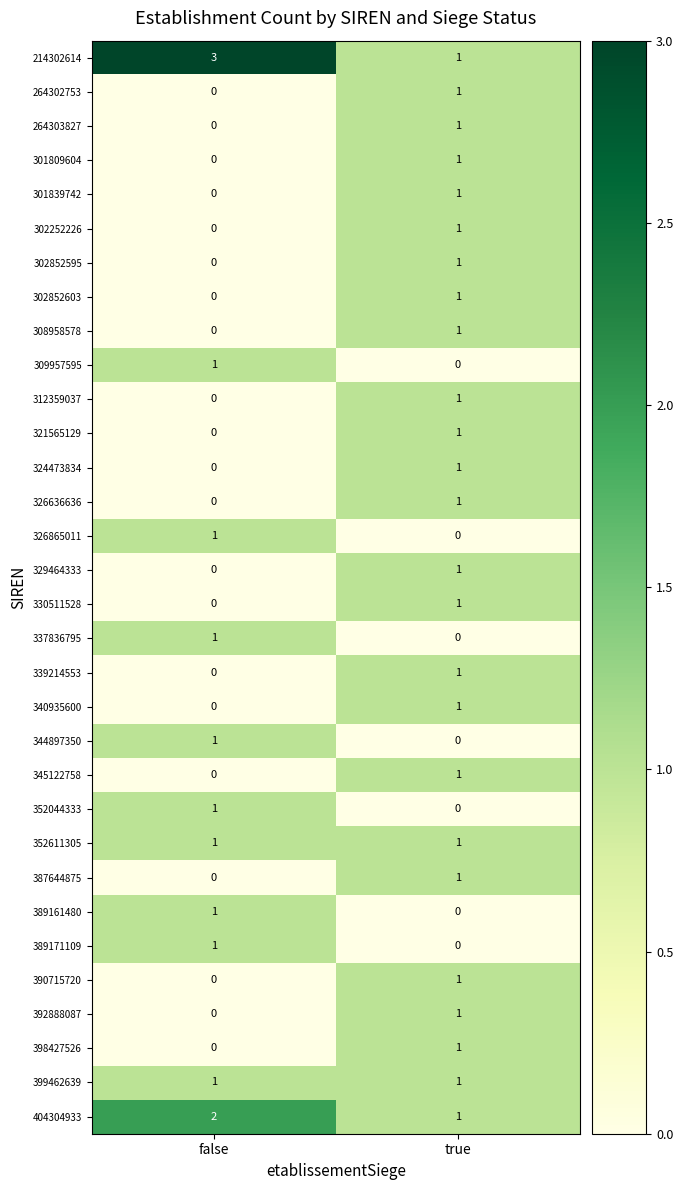

Which category has the lowest value in the 302852595 series?

false